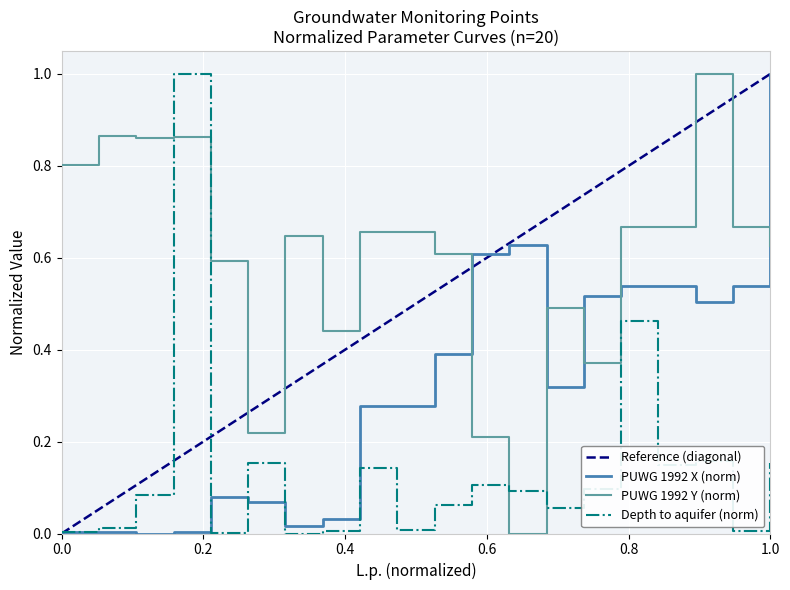

How many times do PUWG 1992 Y (norm) and PUWG 1992 X (norm) cross each other?

5